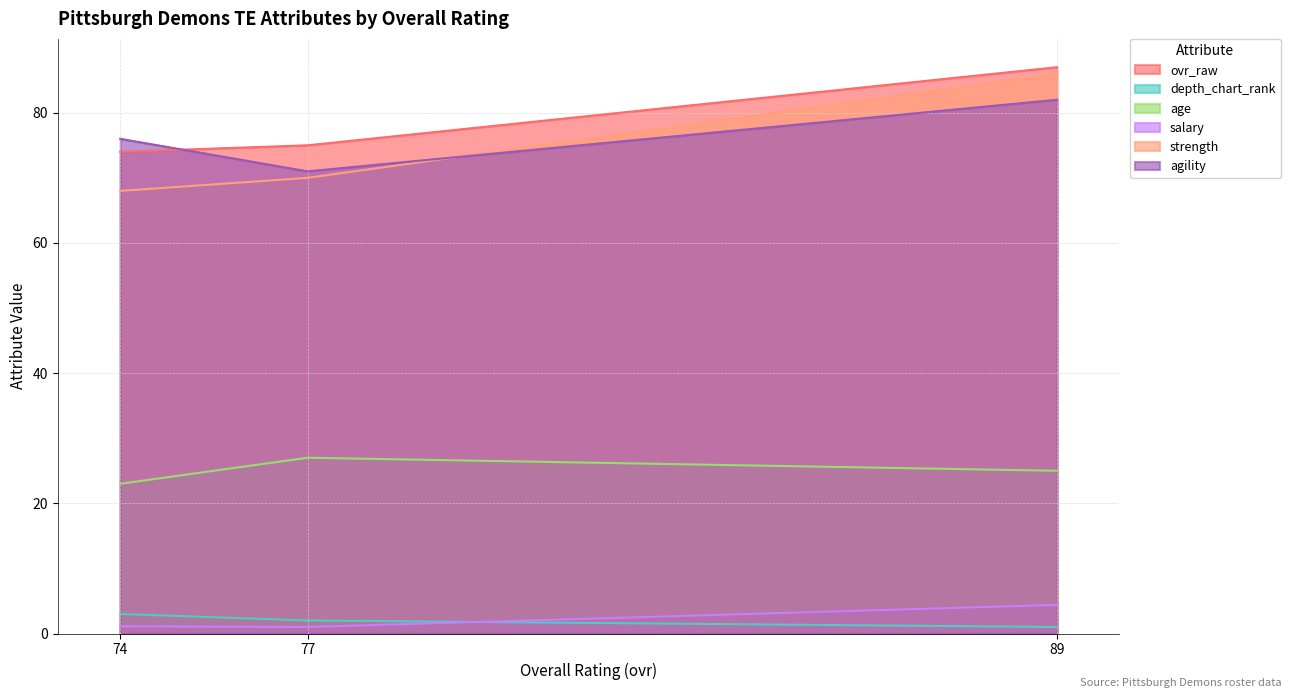

The age series shows 16.7 at 89. True or false?

False